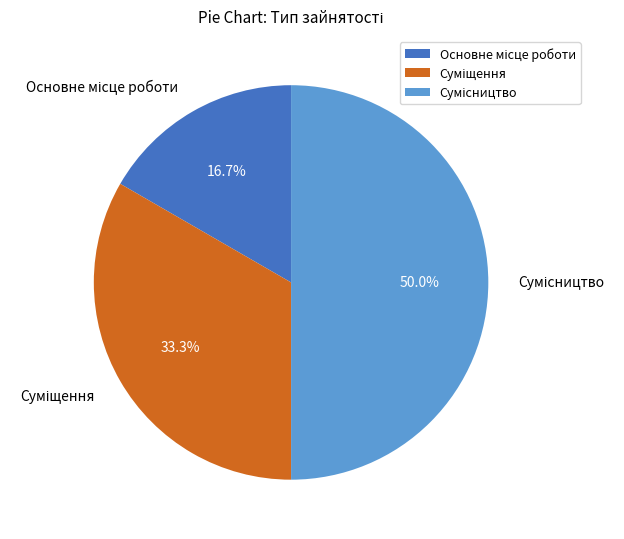

The Сумісництво slice represents 41% of the pie. True or false?

False